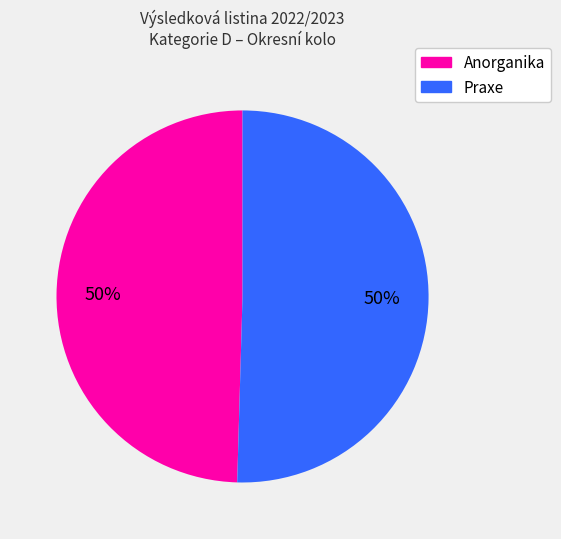

How many slices are in this pie chart?

2